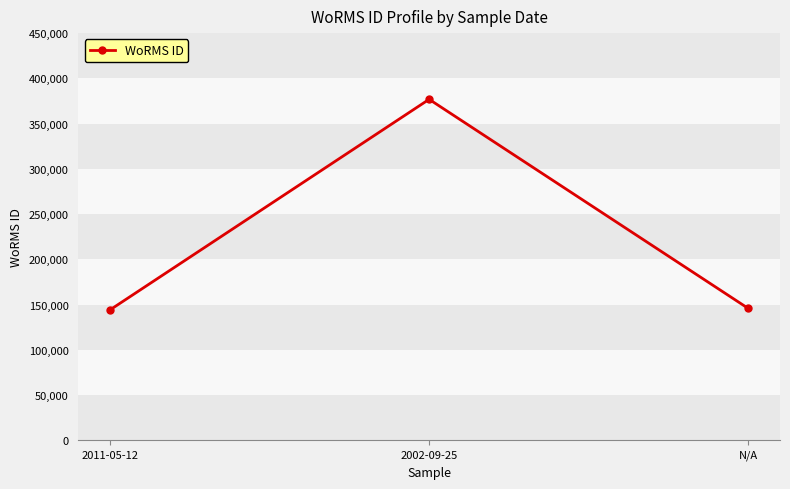

Approximately how many times larger is the value at 2011-05-12 compared to 2002-09-25?

0.4